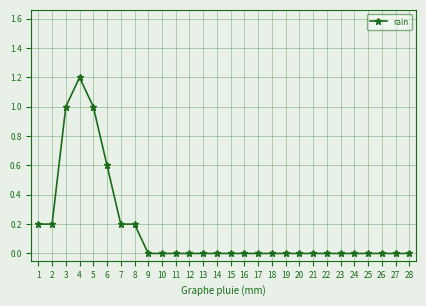

How many categories are shown in the chart?

28